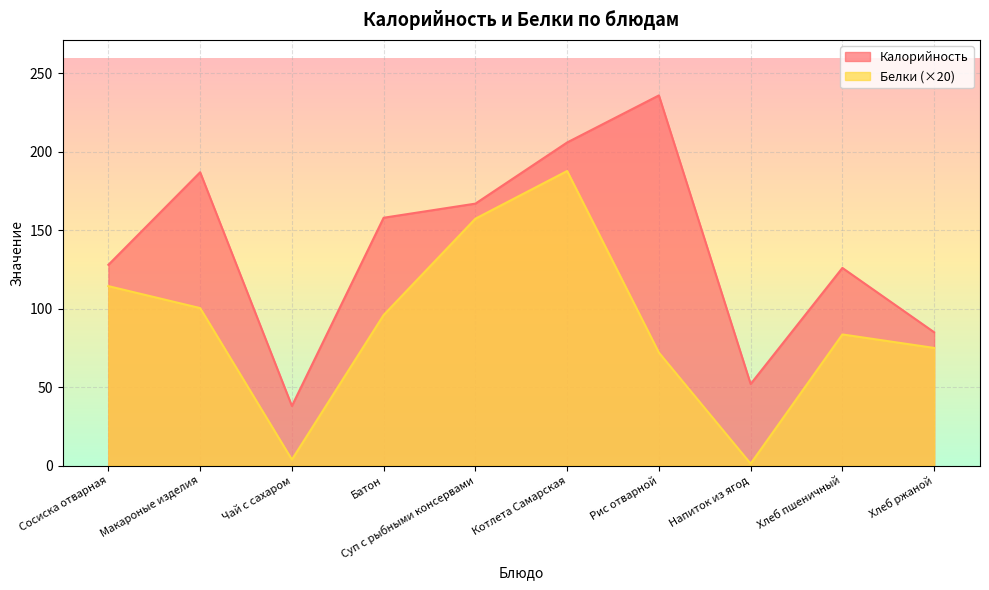

Reading left to right, transcribe all the data shown in this chart.

Калорийность: 128.0	187.0	38.0	158.0	167.0	206.0	236.0	52.0	126.0	85.0
Белки: 114.4	100.4	3.8	96.0	157.4	187.8	72.0	1.2	83.6	75.0